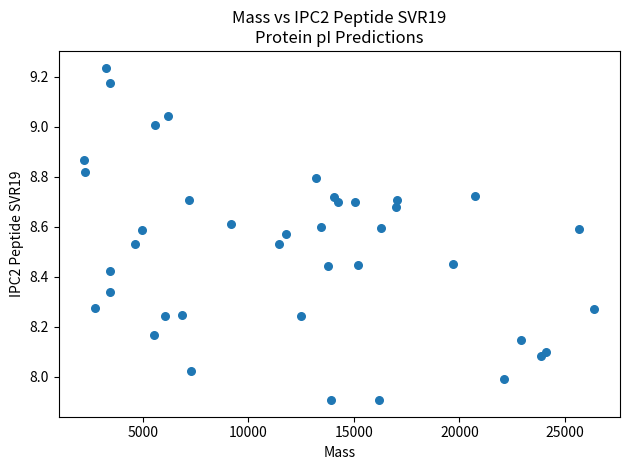

What is the range of Y values (max minus min)?

1.3